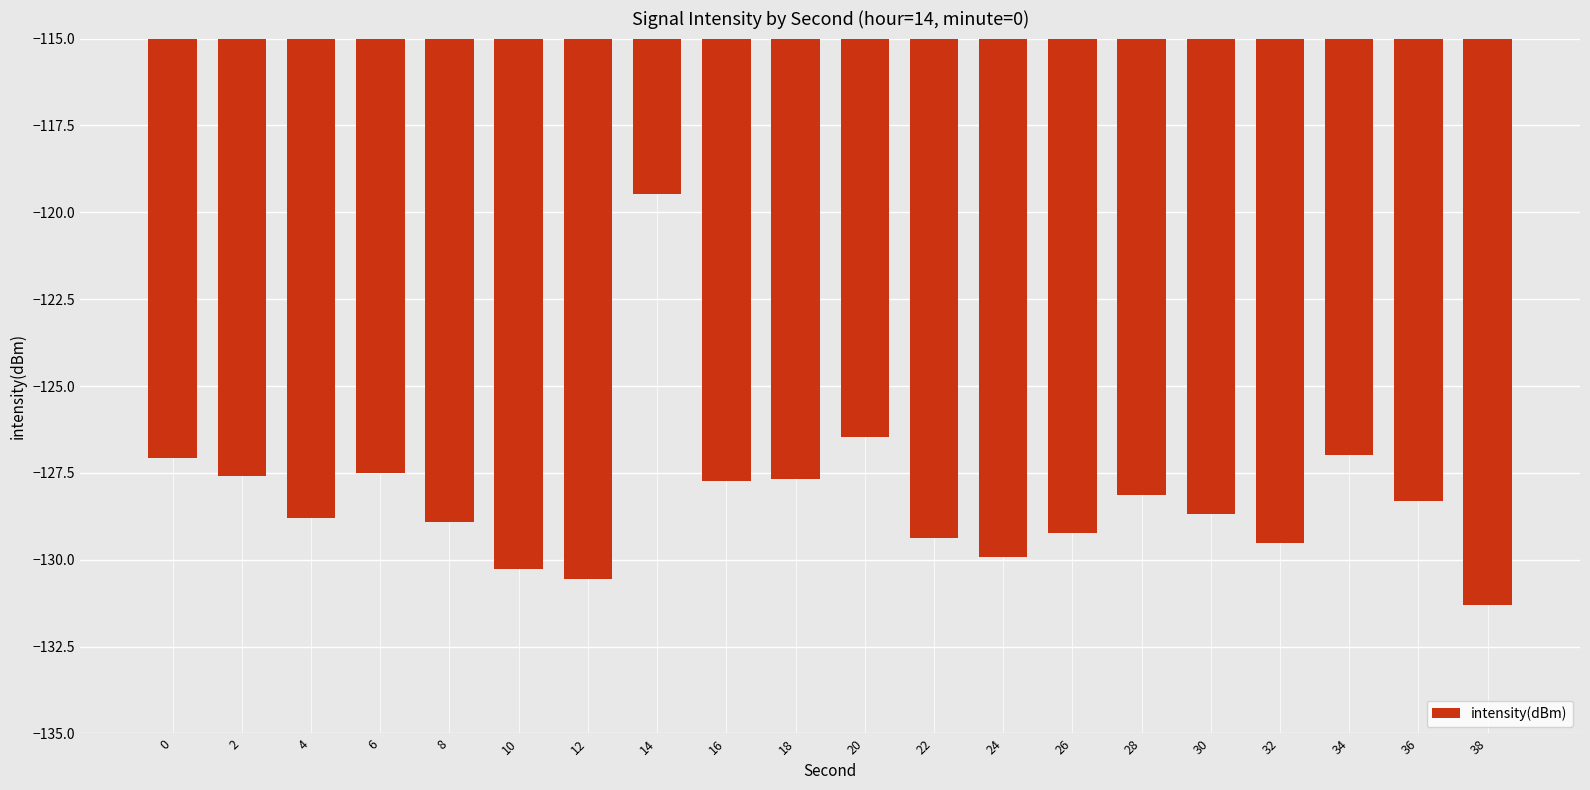

Is it true that the value at 32 is -182.3?

False